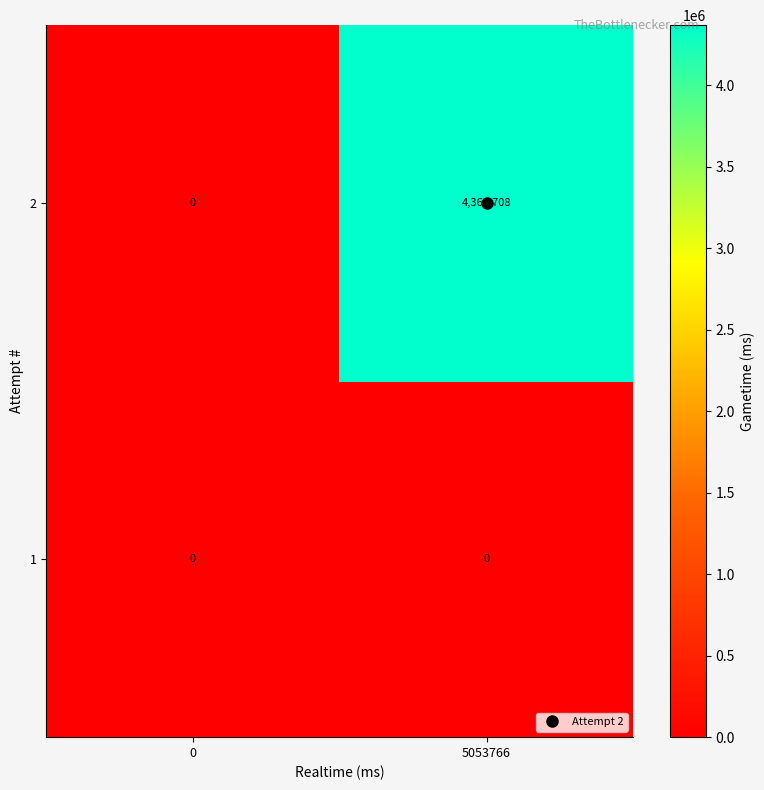

What is the total value across all series at 5053766?

4369708